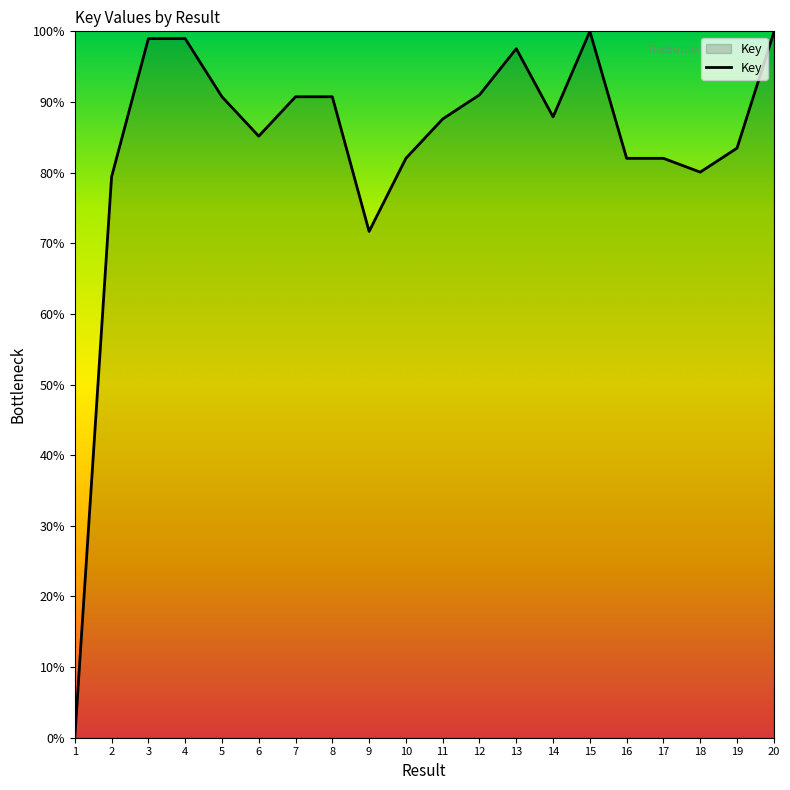

True or false: the data has more than 1 interior local peaks.

True